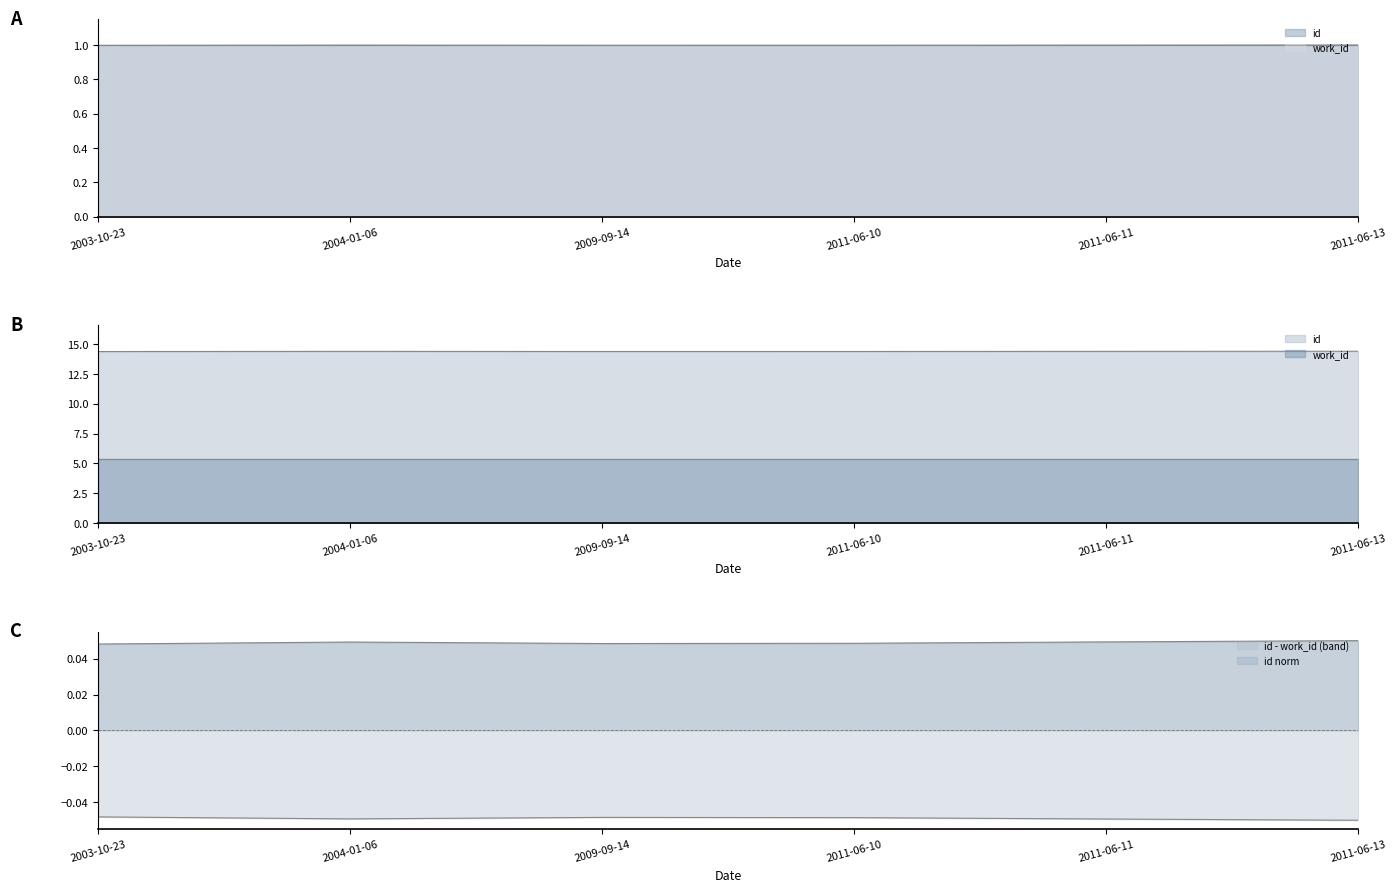

At which category does the data reach its first local peak?

2004-01-06